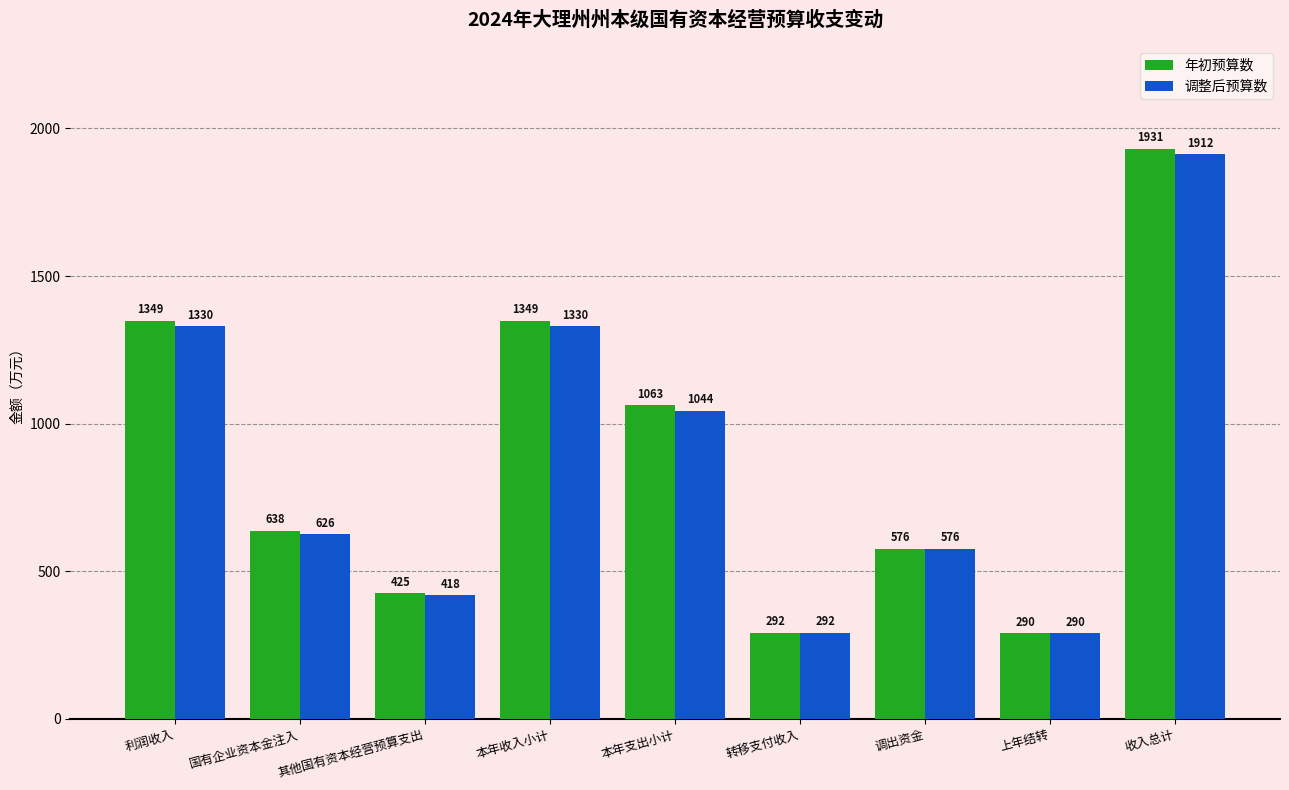

Reading left to right, extract all data points from this chart.

年初预算数: 利润收入=1349	国有企业资本金注入=638	其他国有资本经营预算支出=425	本年收入小计=1349	本年支出小计=1063	转移支付收入=292	调出资金=576	上年结转=290	收入总计=1931
调整后预算数: 利润收入=1330	国有企业资本金注入=626	其他国有资本经营预算支出=418	本年收入小计=1330	本年支出小计=1044	转移支付收入=292	调出资金=576	上年结转=290	收入总计=1912